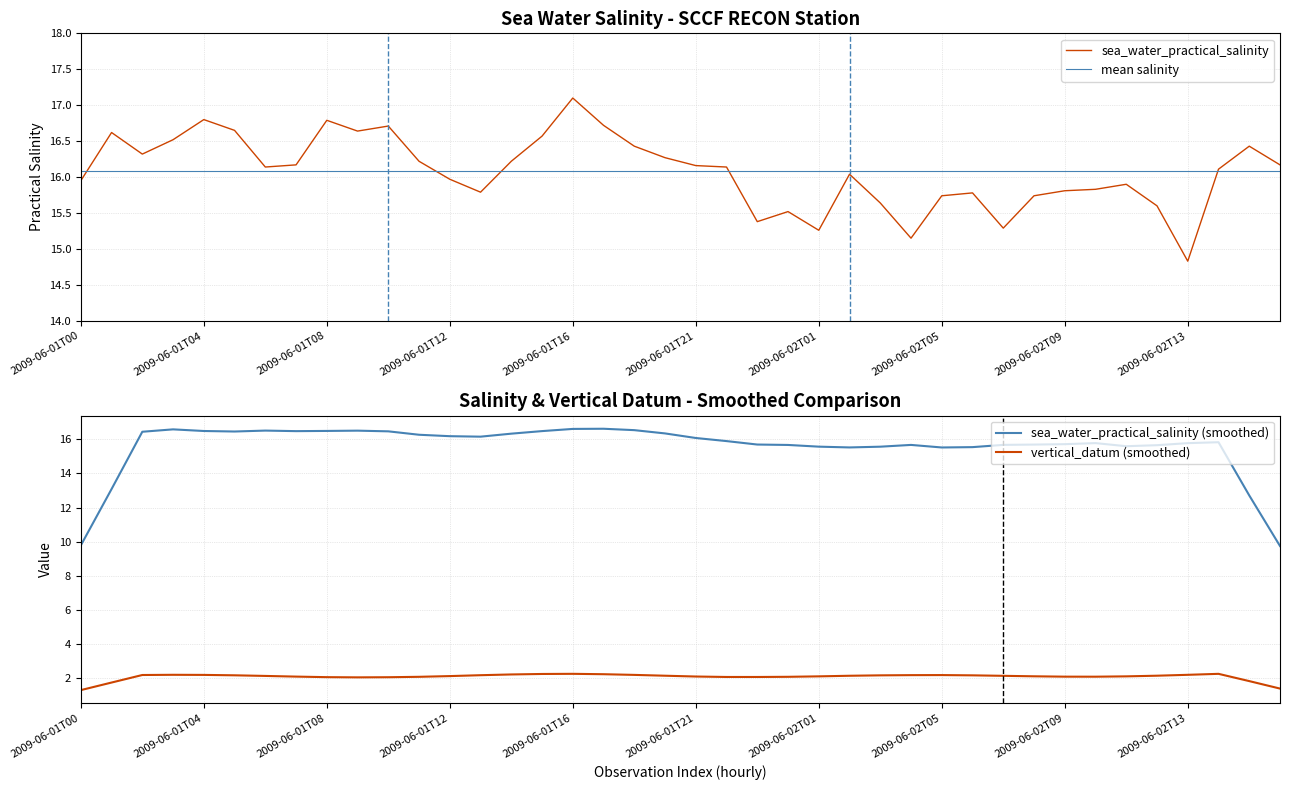

What is the greatest value displayed?

17.1